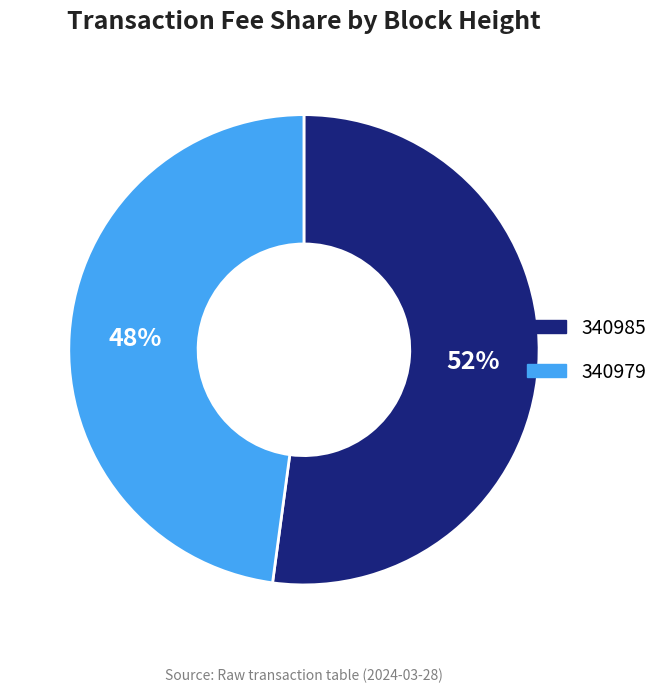

Is it true that 340979 is 57% of the pie?

False